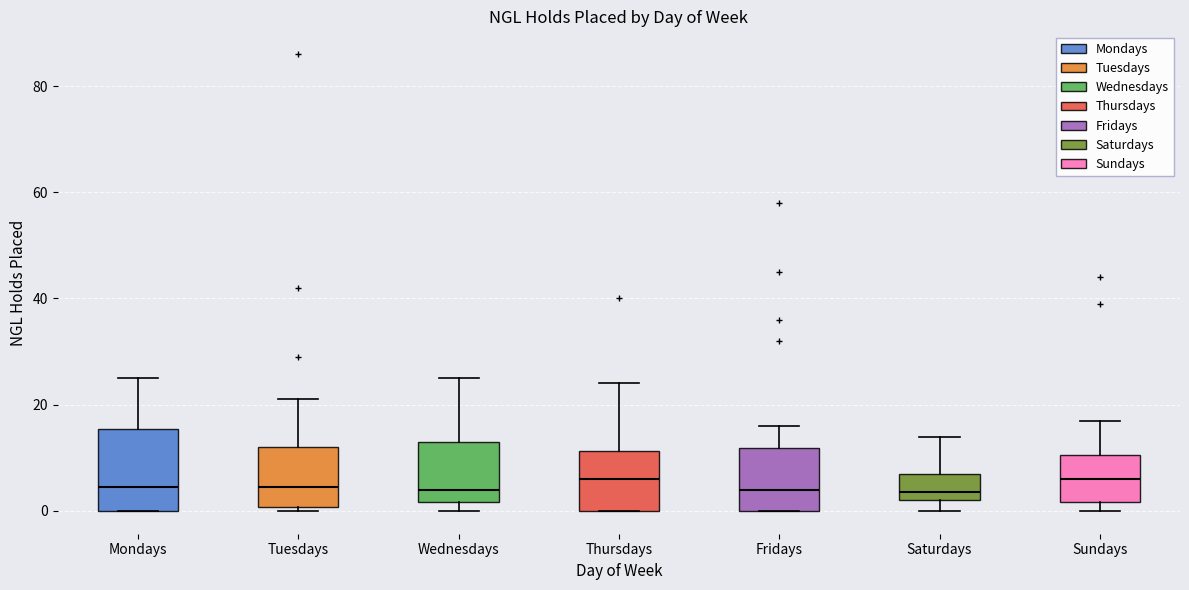

Reading left to right, read every box against the y-axis: the position of its median line, the range the box covers, and the ends of its whiskers. The values are not printed on the chart, so give them approximately, as read against the axis.

Mondays: median 4, box 0 to 16, whiskers 0 to 26
Tuesdays: median 4, box 0 to 12, whiskers 0 (just below the box's lower edge) to 22
Wednesdays: median 4, box 2 to 14, whiskers 0 to 26
Thursdays: median 6, box 0 to 12, whiskers 0 to 24
Fridays: median 4, box 0 to 12, whiskers 0 to 16
Saturdays: median 4, box 2 to 8, whiskers 0 to 14
Sundays: median 6, box 2 to 10, whiskers 0 to 18